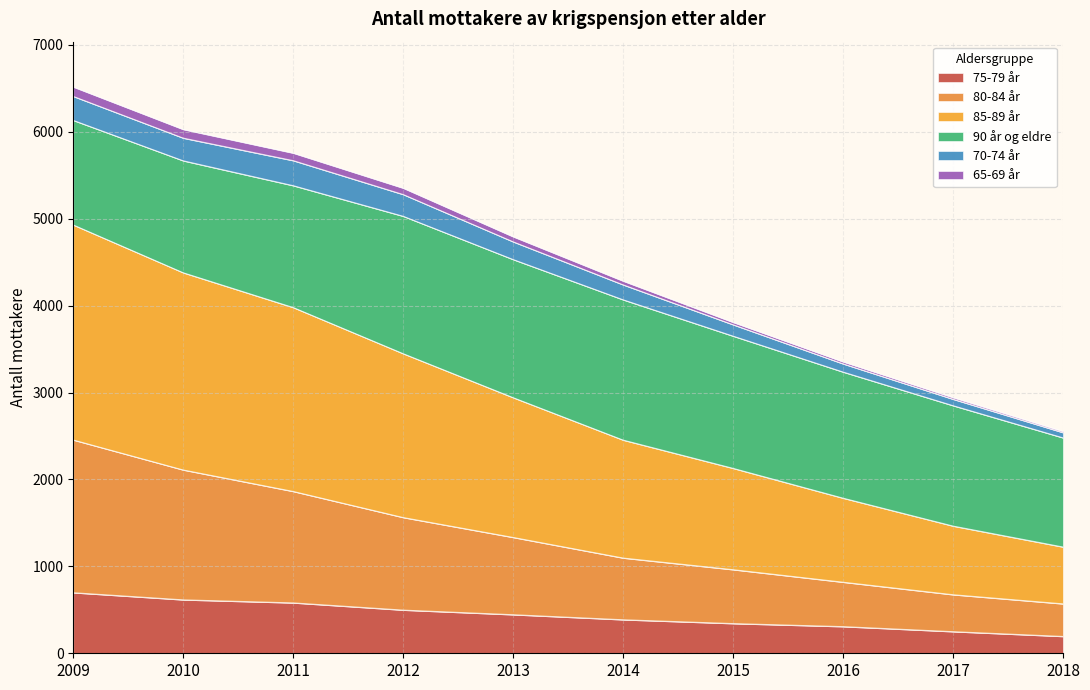

True or false: 75-79 år has a value of 656 at 2014.

False